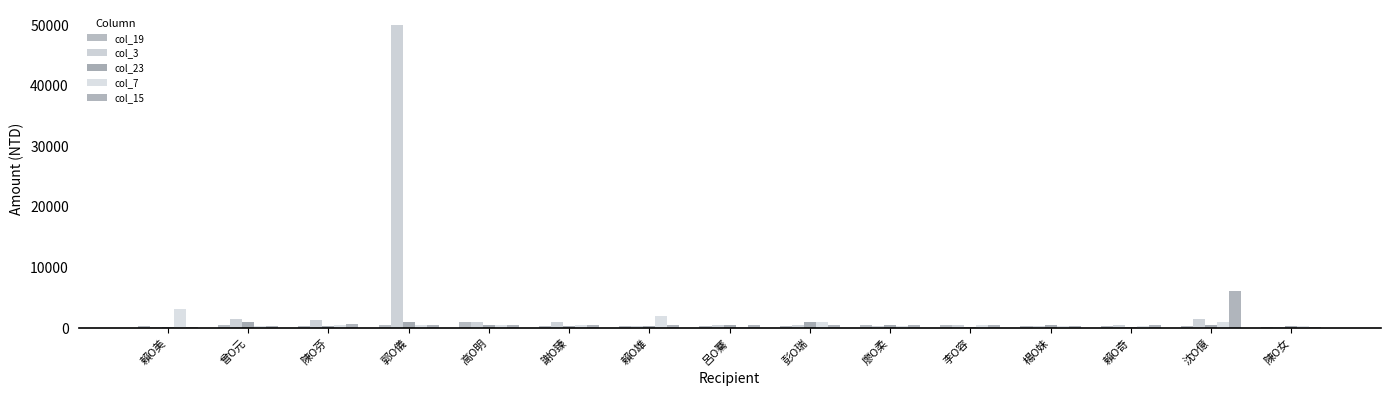

What are all the series names shown in the legend?

col_19, col_3, col_23, col_7, col_15